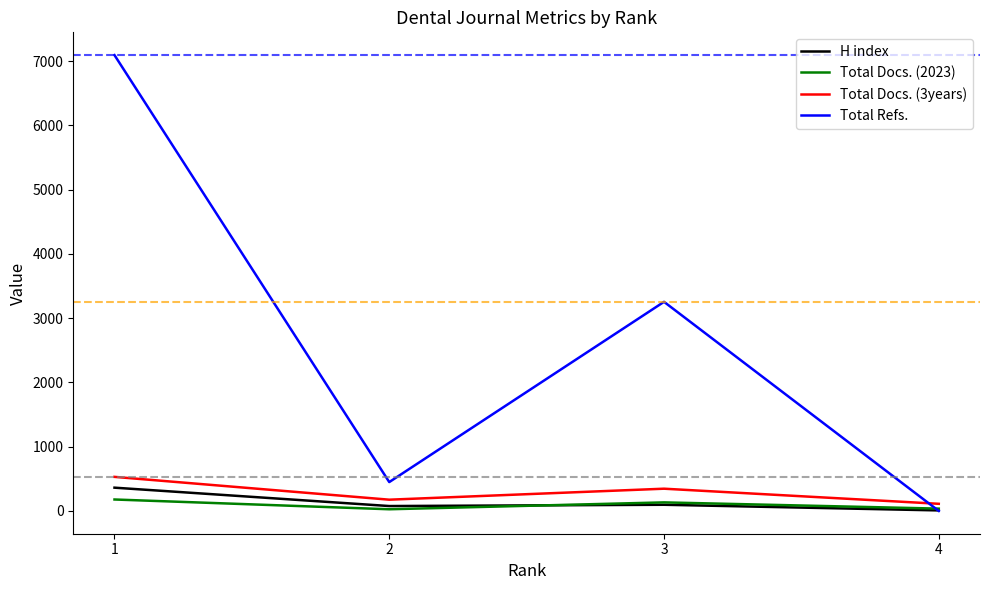

Between 1 and 2, which series saw the biggest shift?

Total Refs.